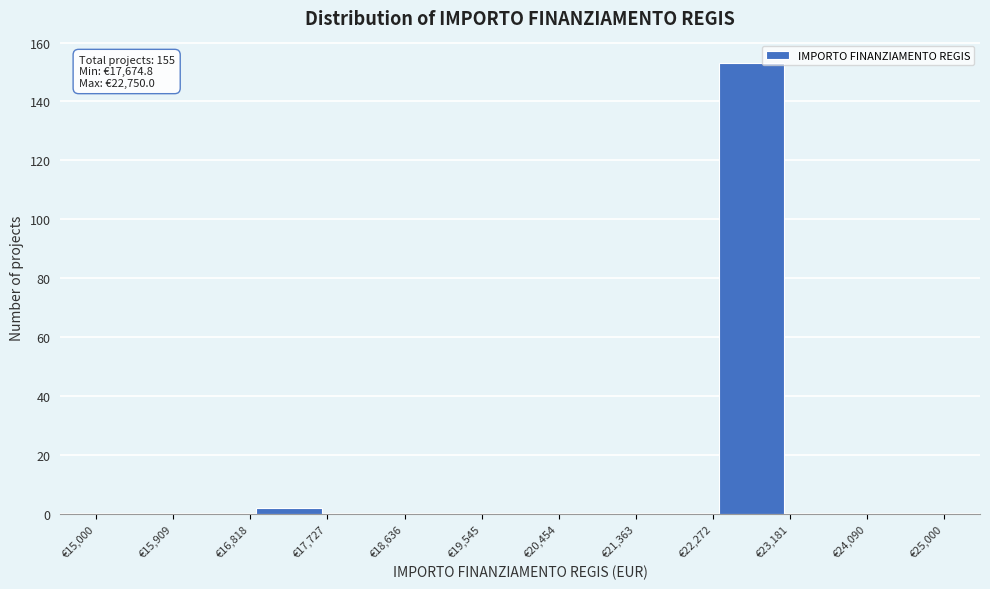

Over which range of the x-axis is the bar tallest?

22300 to 23200